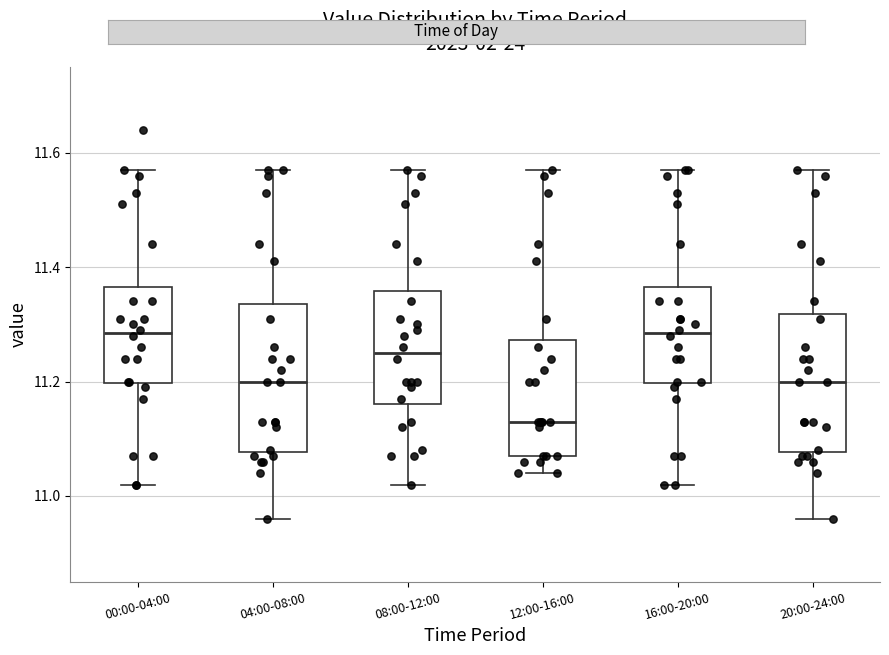

Reading left to right, read every box against the y-axis: the position of its median line, the range the box covers, and the ends of its whiskers. The values are not printed on the chart, so give them approximately, as read against the axis.

00:00-04:00: median 11.28, box 11.20 to 11.36, whiskers 11.02 to 11.58
04:00-08:00: median 11.20, box 11.08 to 11.34, whiskers 10.96 to 11.58
08:00-12:00: median 11.26, box 11.16 to 11.36, whiskers 11.02 to 11.58
12:00-16:00: median 11.14, box 11.08 to 11.28, whiskers 11.04 to 11.58
16:00-20:00: median 11.28, box 11.20 to 11.36, whiskers 11.02 to 11.58
20:00-24:00: median 11.20, box 11.08 to 11.32, whiskers 10.96 to 11.58